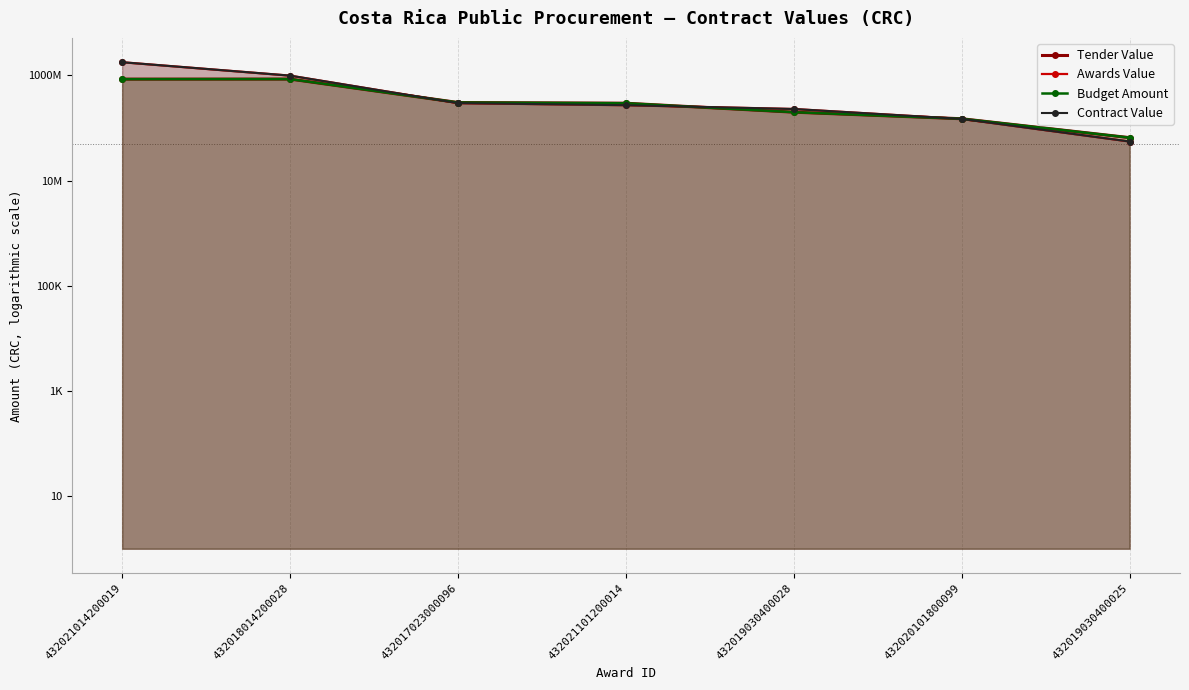

What position from the right is 432021014200019?

7